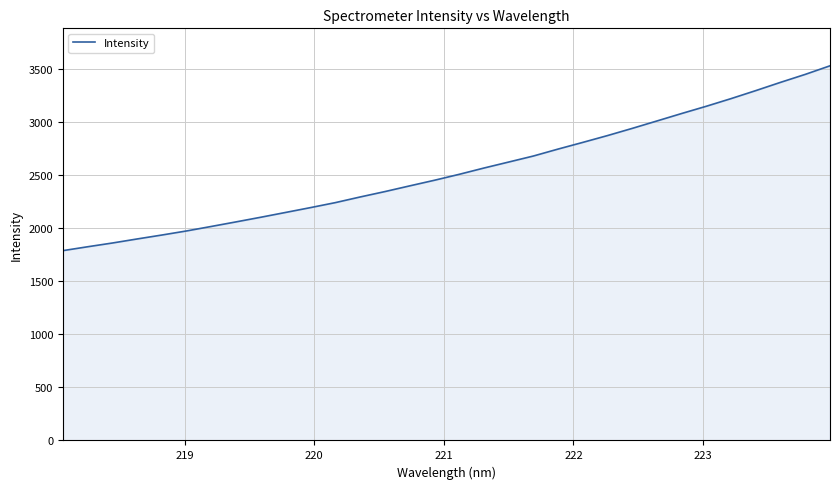

What is the smallest value displayed?

1787.1